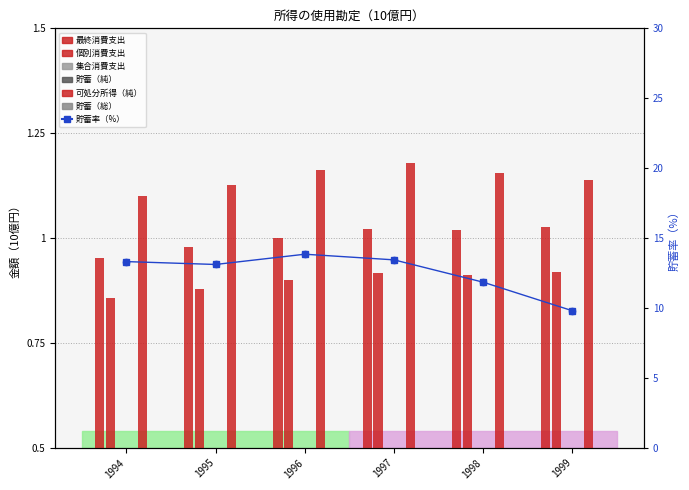

Which series reaches the minimum Y coordinate?

集合消費支出